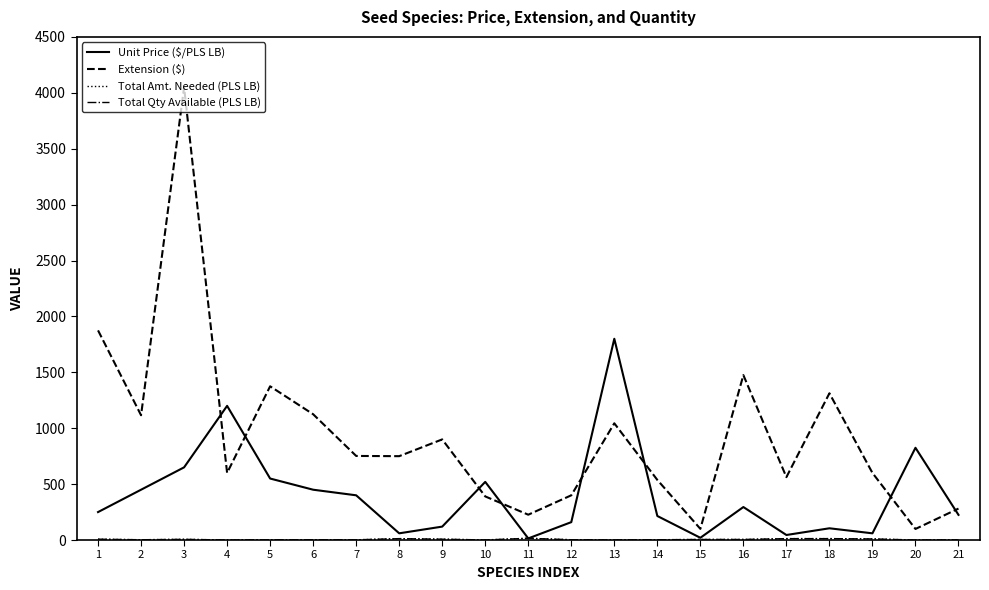

True or false: Extension ($) and Total Amt. Needed (PLS LB) cross at least once.

False